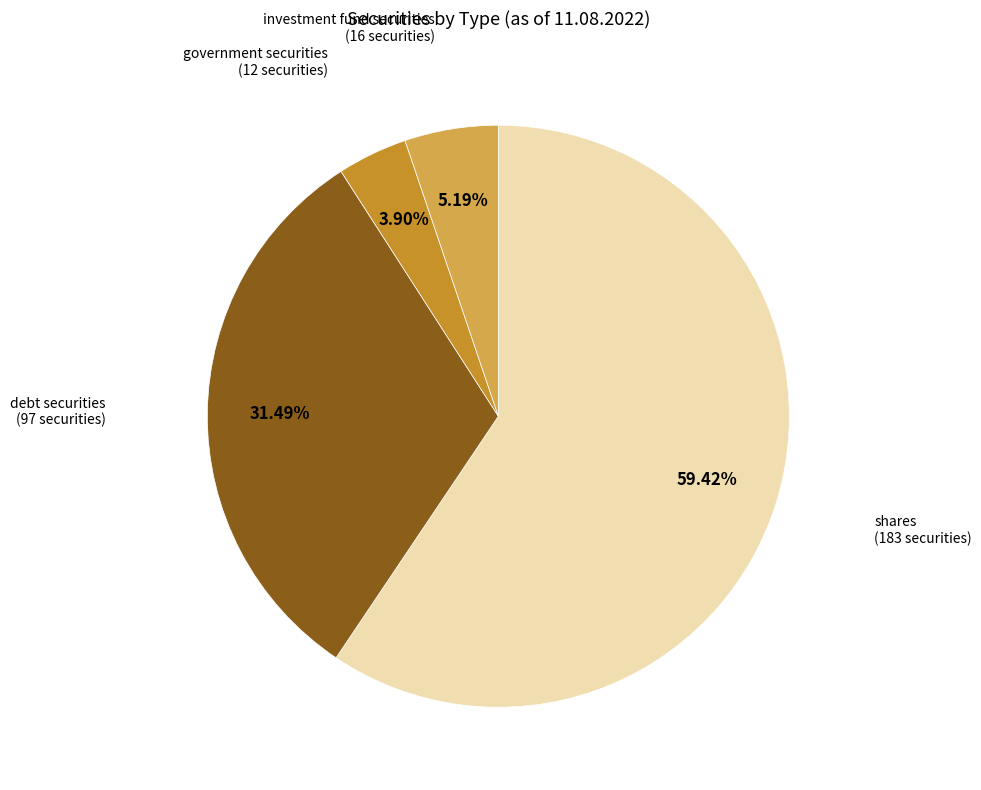

Count the number of slices in the pie.

4